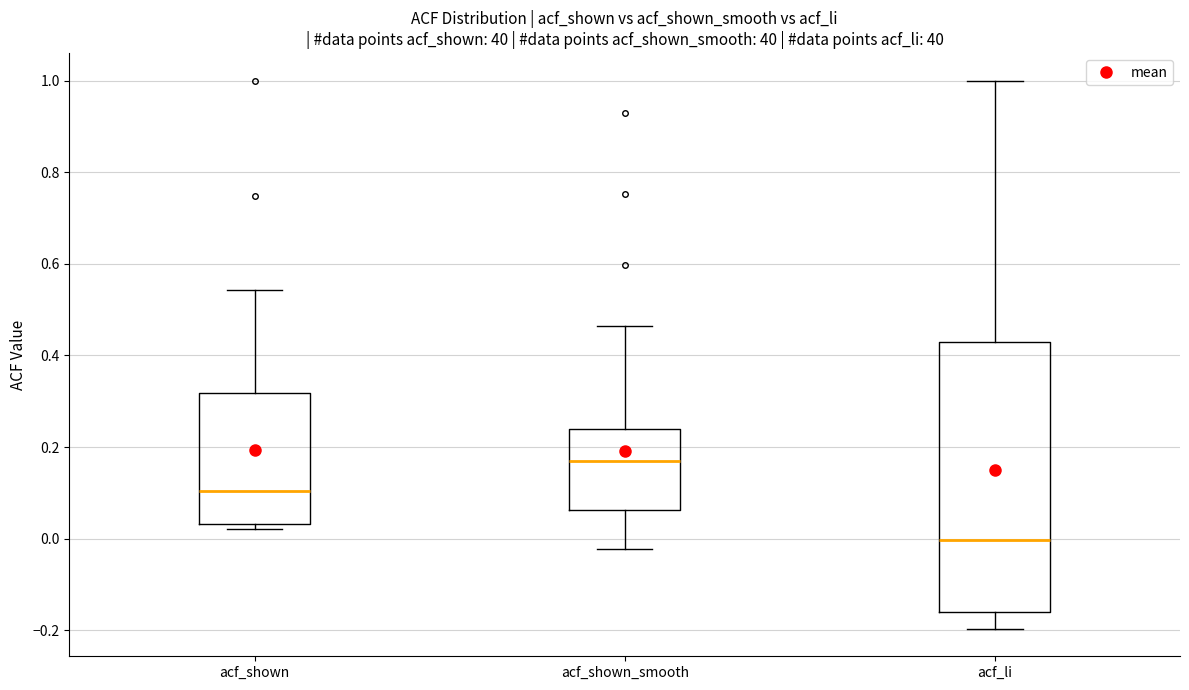

Where is the upper edge of the box for acf_li on the y-axis? The values are not printed on the chart, so give them approximately, as read against the axis.

0.44